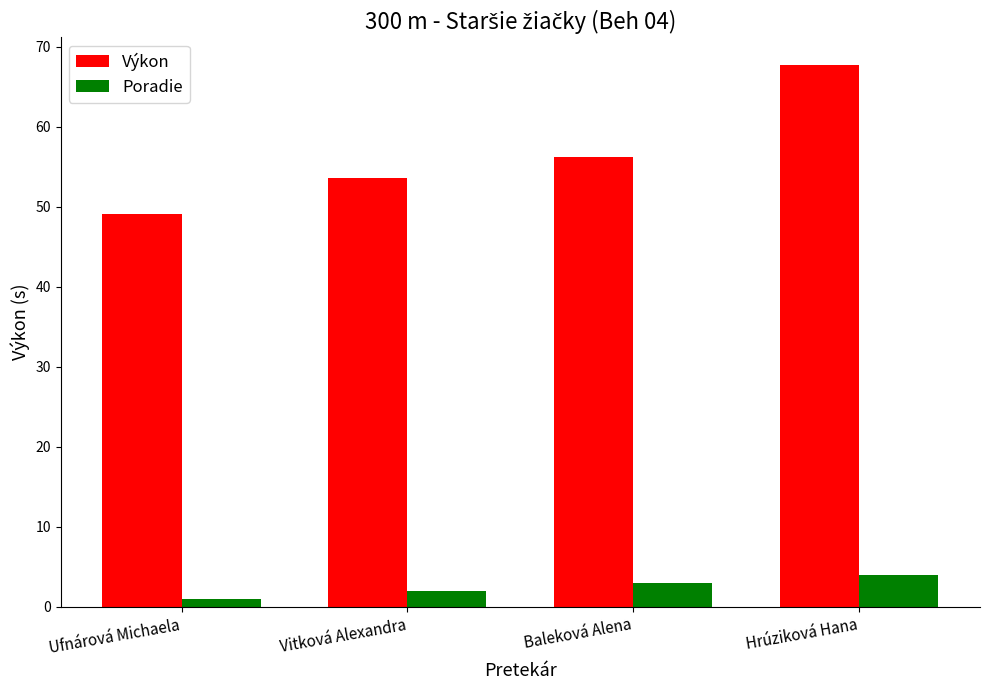

Reading left to right, list all the values displayed in this chart.

Výkon: 49.1	53.6	56.3	67.8
Poradie: 1.0	2.0	3.0	4.0